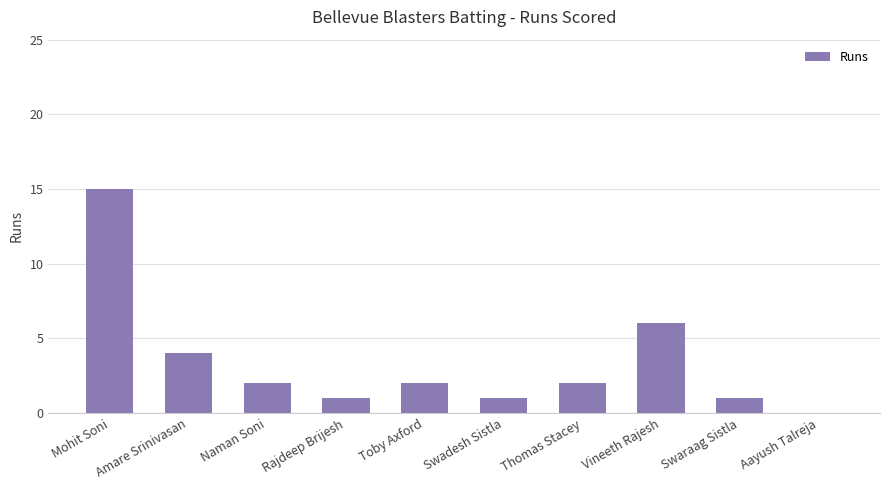

How many distinct data groups are displayed?

1